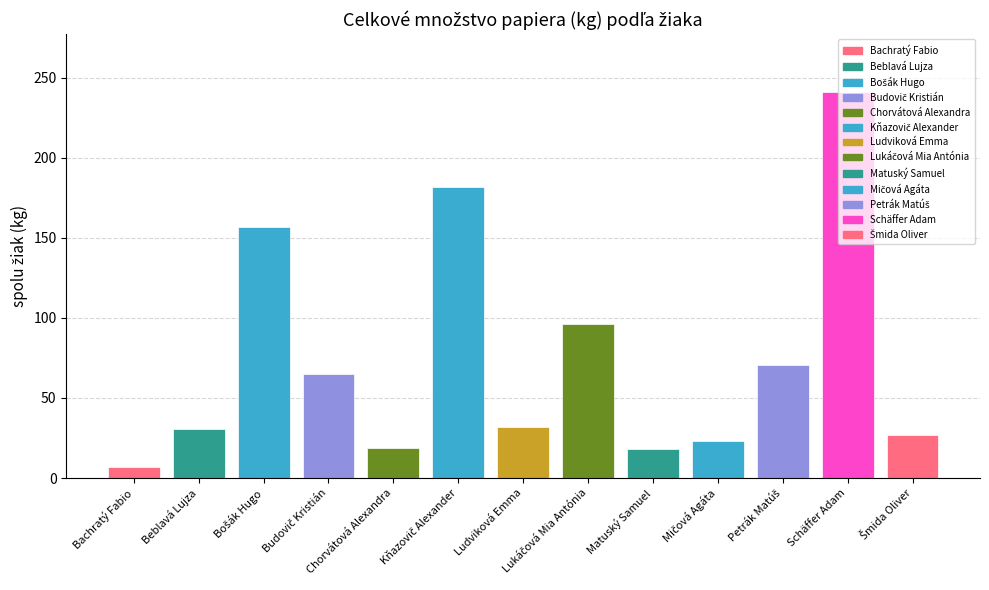

Count the number of values greater than 19.

10